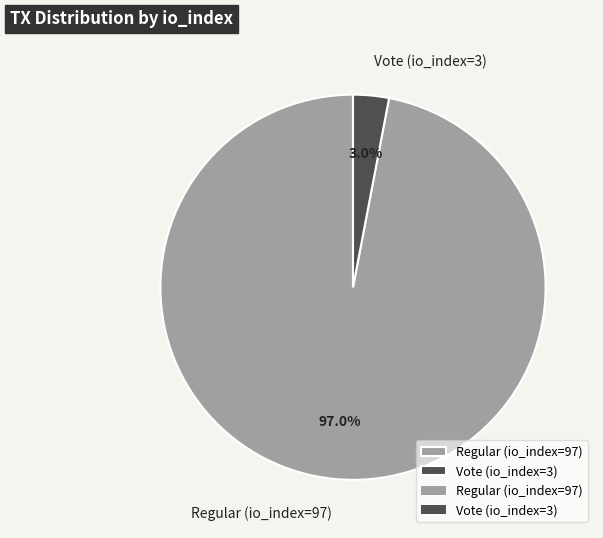

Is there a majority slice in this chart?

Yes